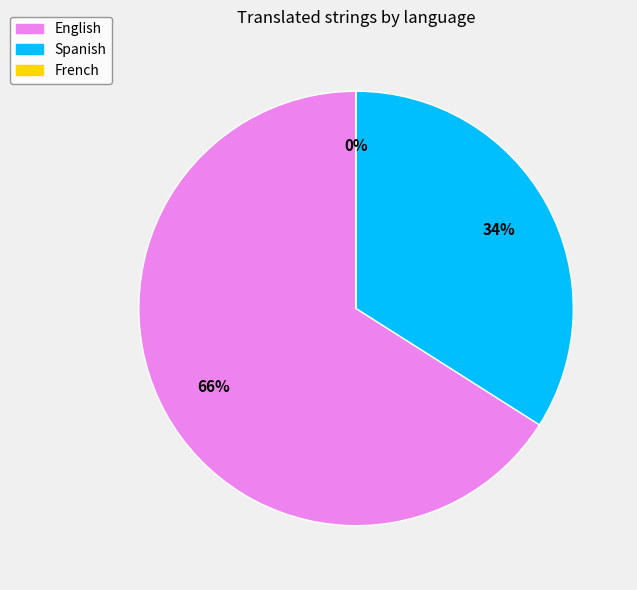

To the nearest percent, what is the average slice percentage?

33%